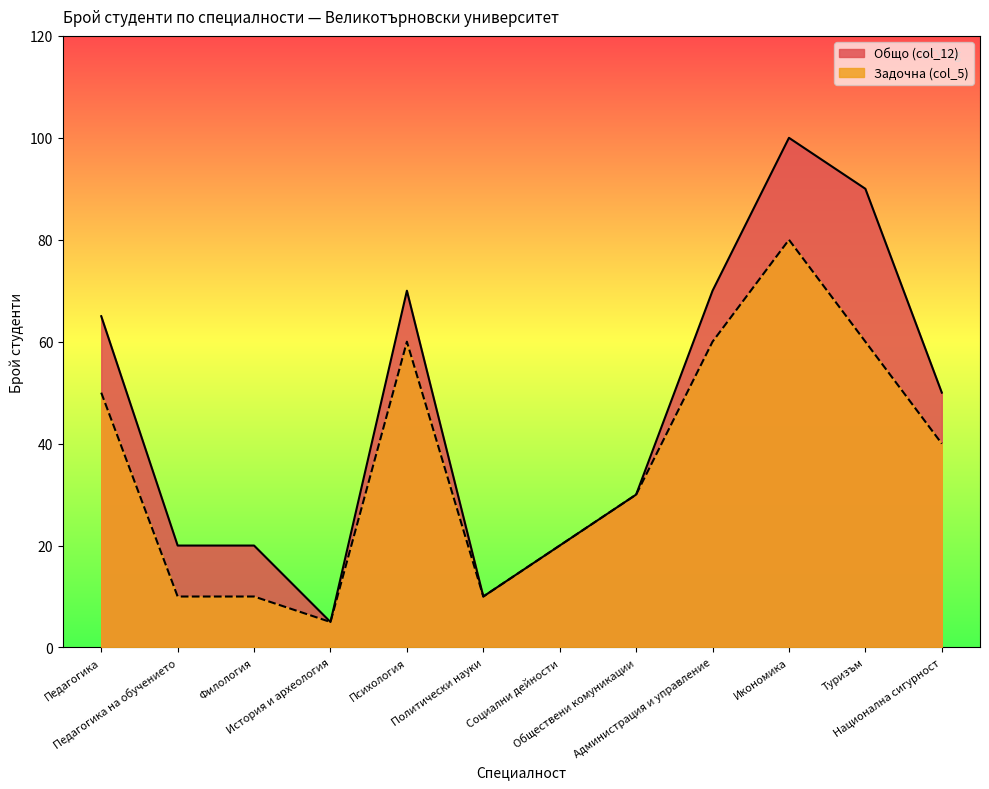

Reading left to right, what are all the values shown in this chart?

Задочна (col_5): 50	10	10	5	60	10	20	30	60	80	60	40
Общо (col_12): 65	20	20	5	70	10	20	30	70	100	90	50